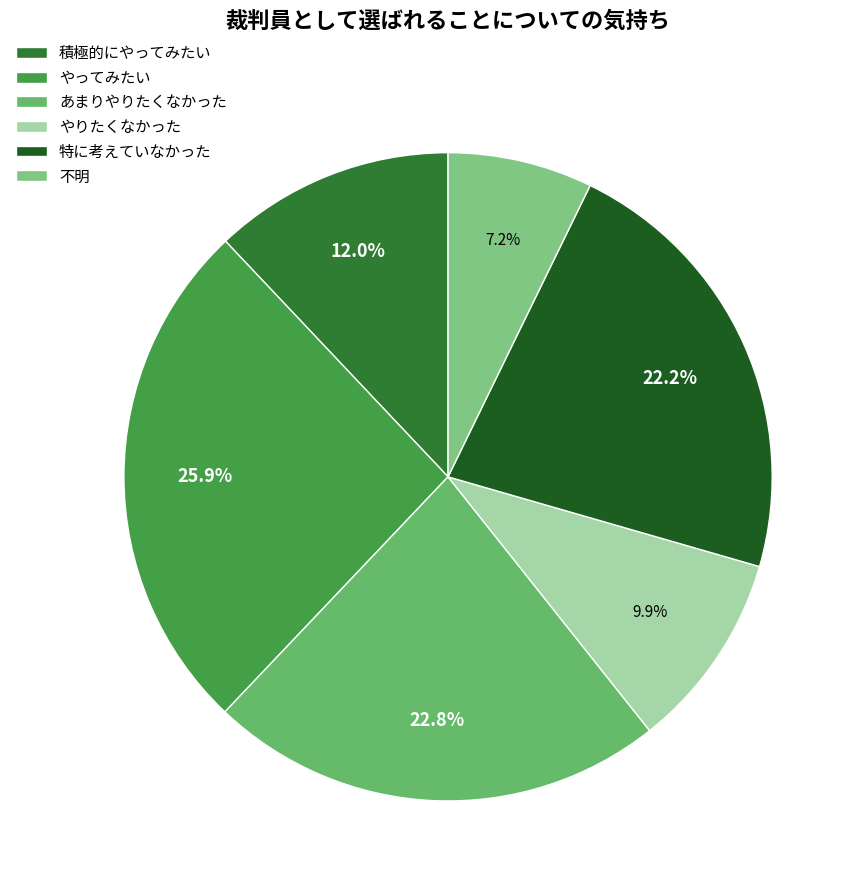

What is the smallest slice in the pie chart?

不明